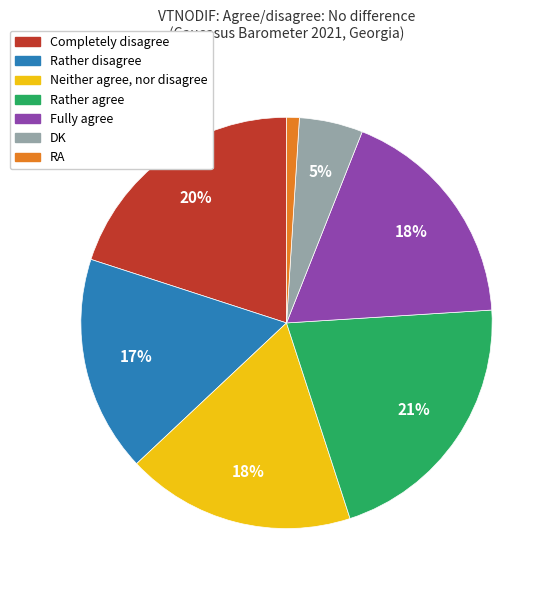

What percentage is the Rather agree slice, to the nearest percent?

21%